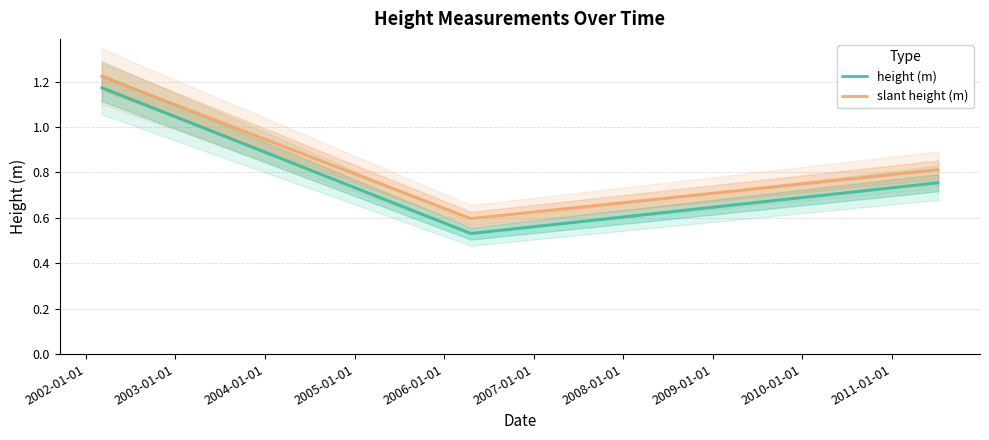

Rank the series at 2009-01-01 from highest to lowest value.

slant height (m), height (m)